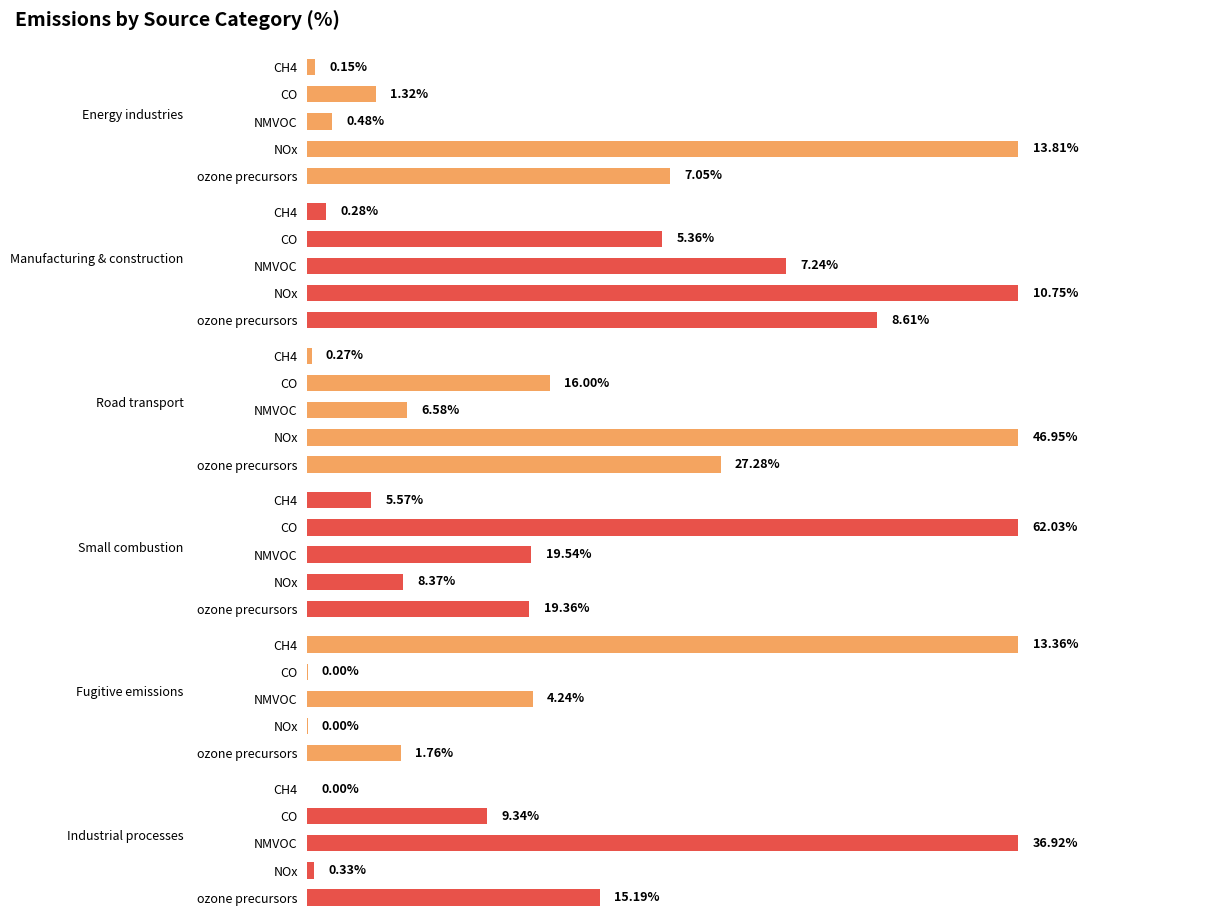

How many groups of bars are there?

5